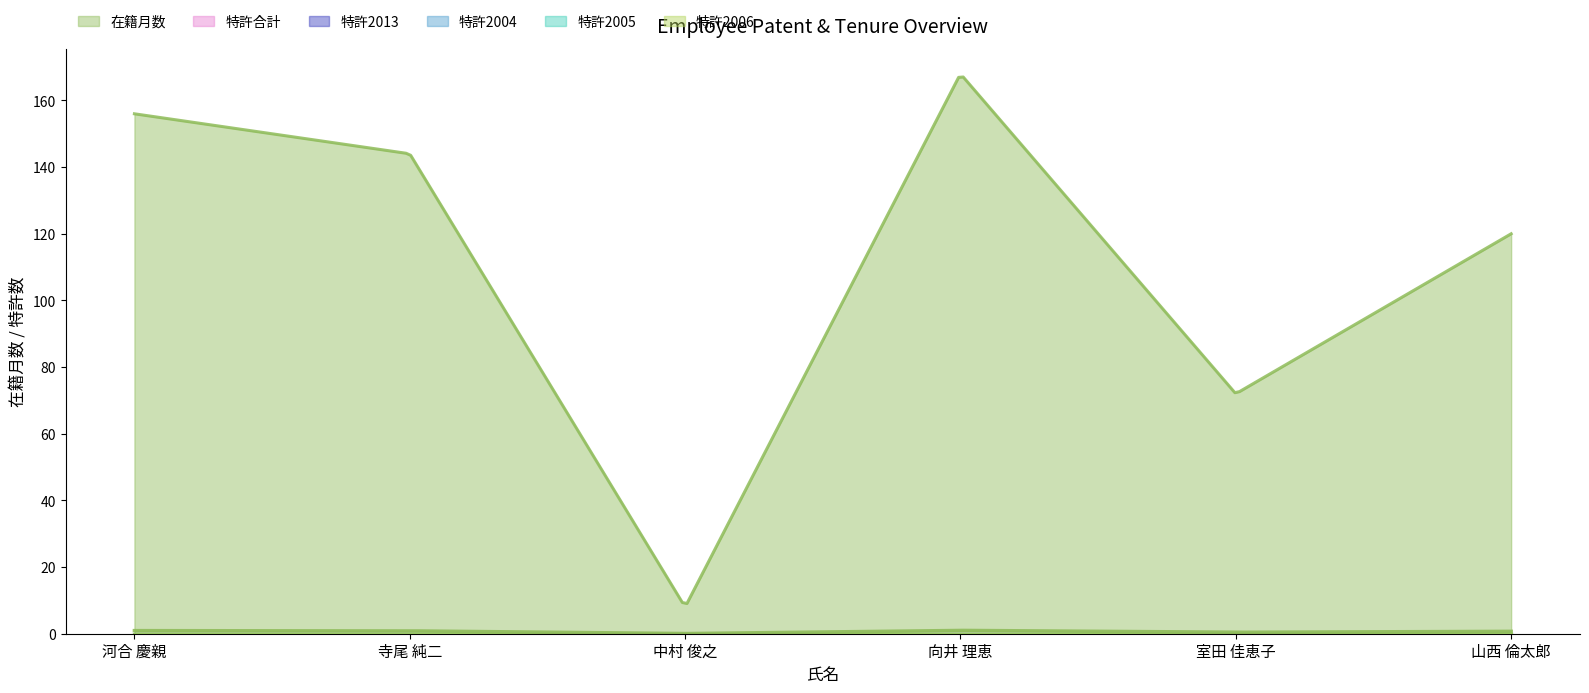

True or false: 特許2013 has more than 2 interior local peaks.

False